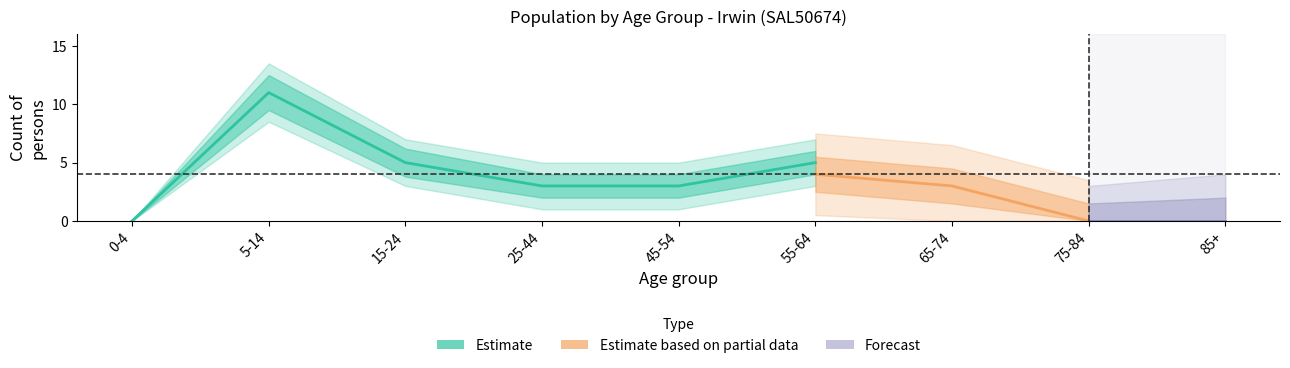

Which has a higher value, 25-44 or 15-24?

15-24